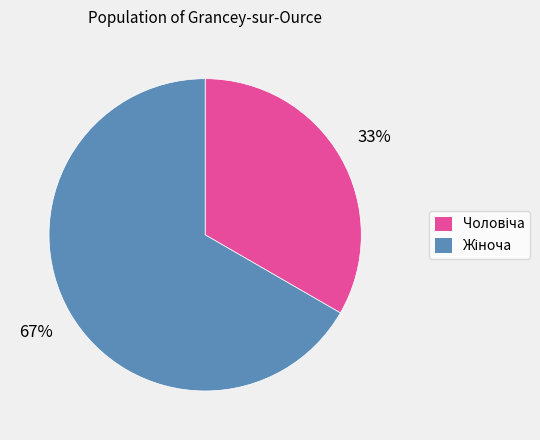

To the nearest percent, what is the average slice percentage?

50%